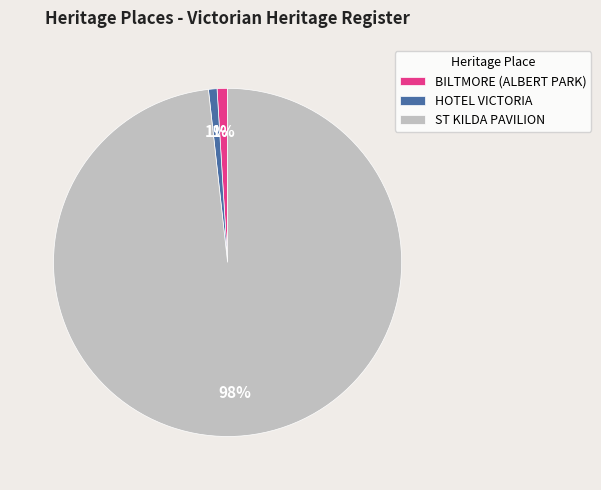

Count the number of slices in the pie.

3